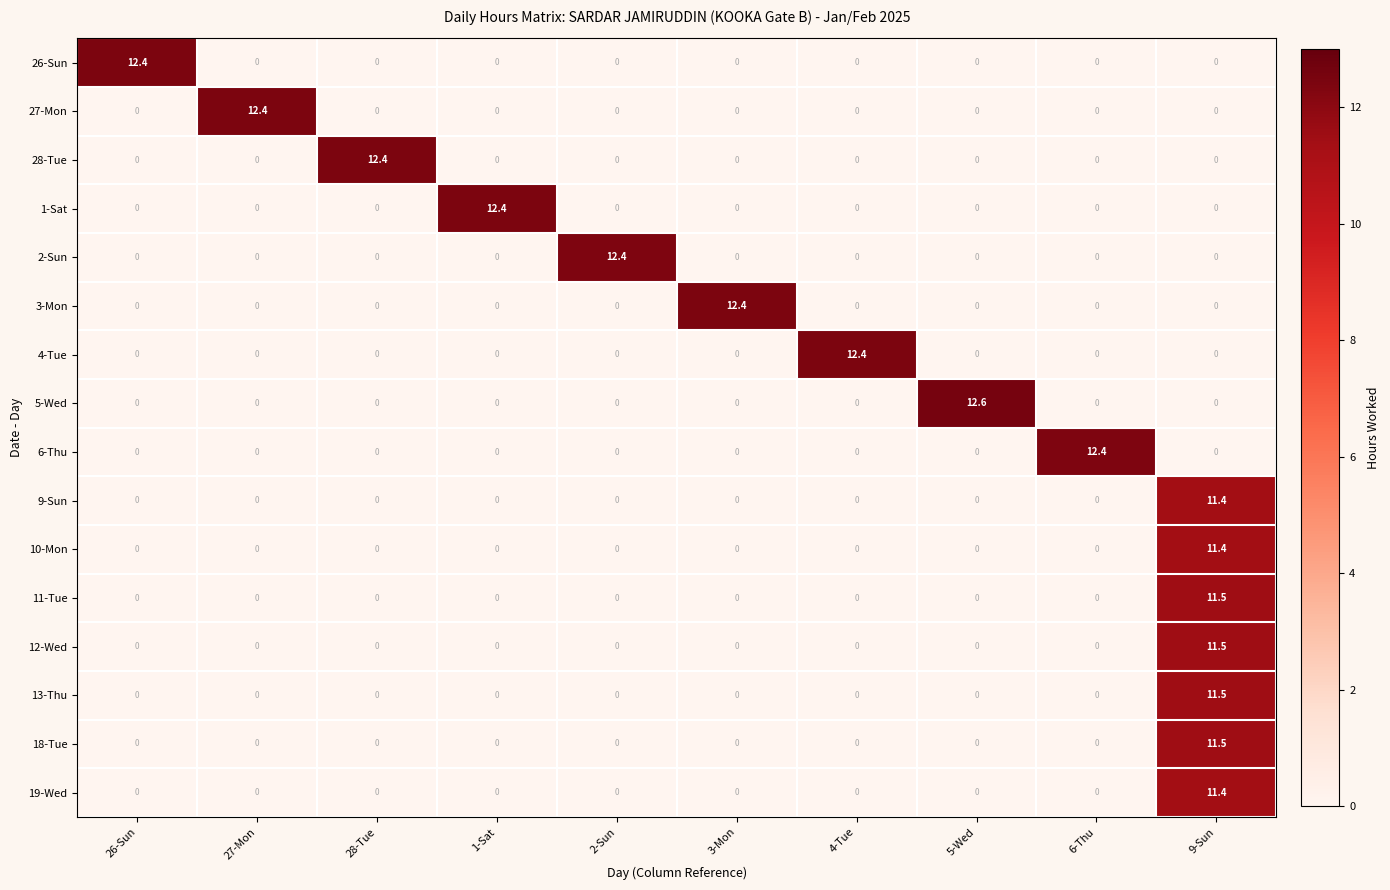

What is the difference between the highest and lowest values at 1-Sat?

12.4